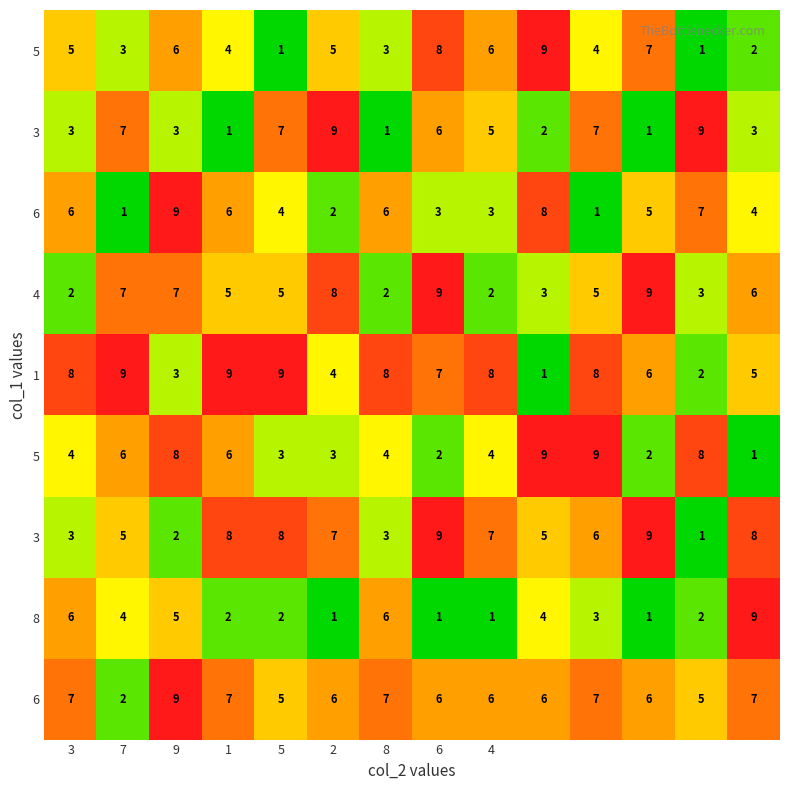

What is the total value across all series at 9?

52